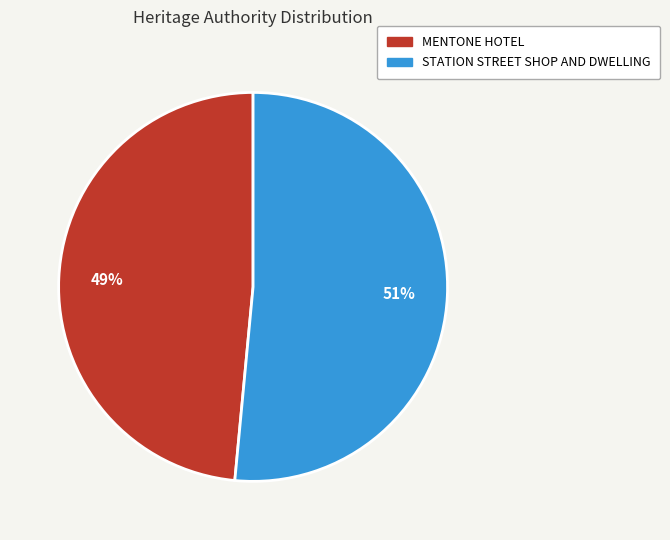

To the nearest percent, what percentage of the pie is STATION STREET SHOP AND DWELLING?

51%